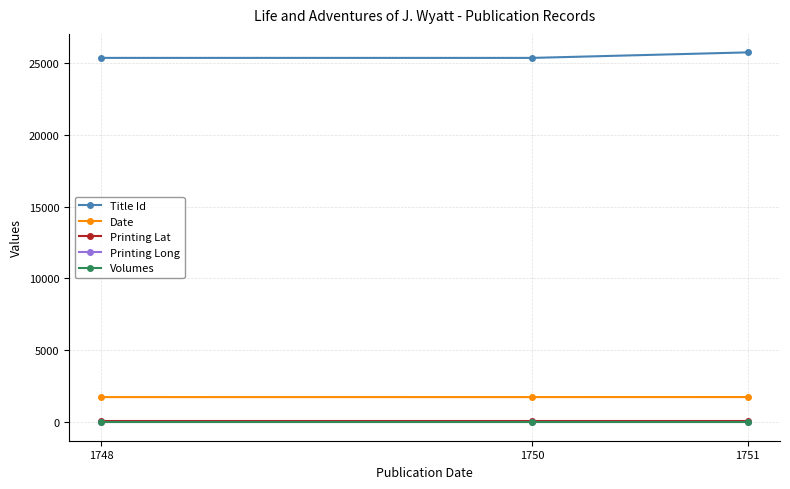

What is the value of the Title Id point at the 2nd from the left?

25345.0